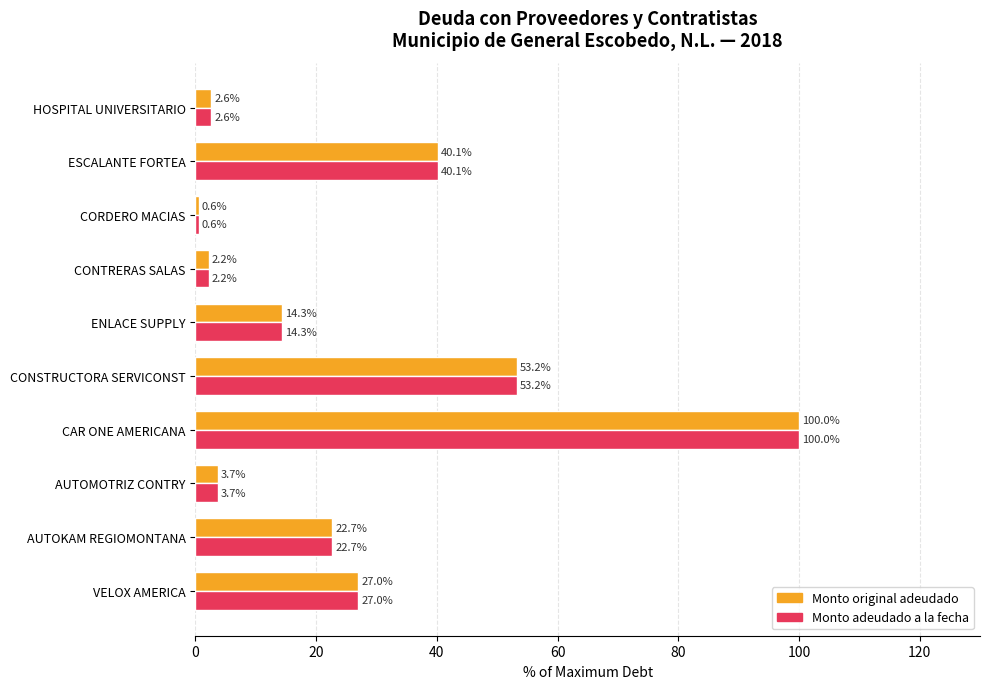

At how many categories does at least one series exceed 9?

6